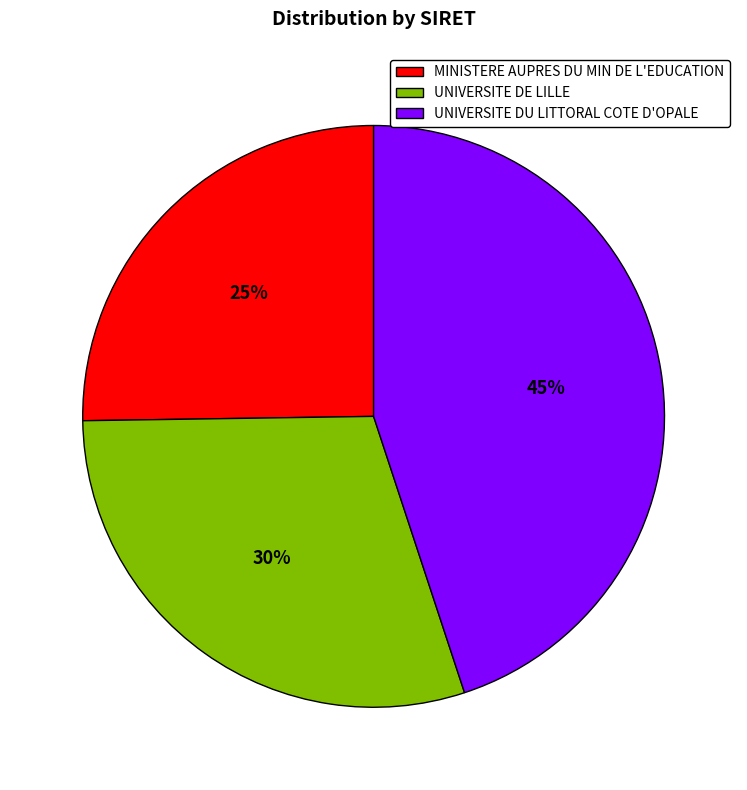

The MINISTERE AUPRES DU MIN DE L'EDUCATION slice represents 25% of the pie. True or false?

True